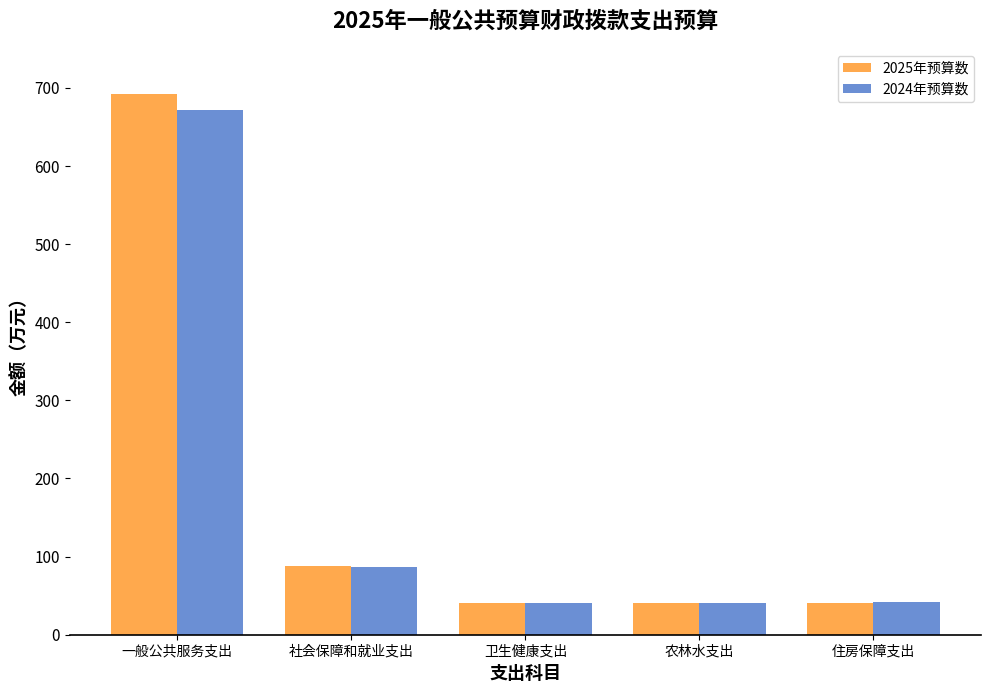

What is the total value across all series at 住房保障支出?

82.3